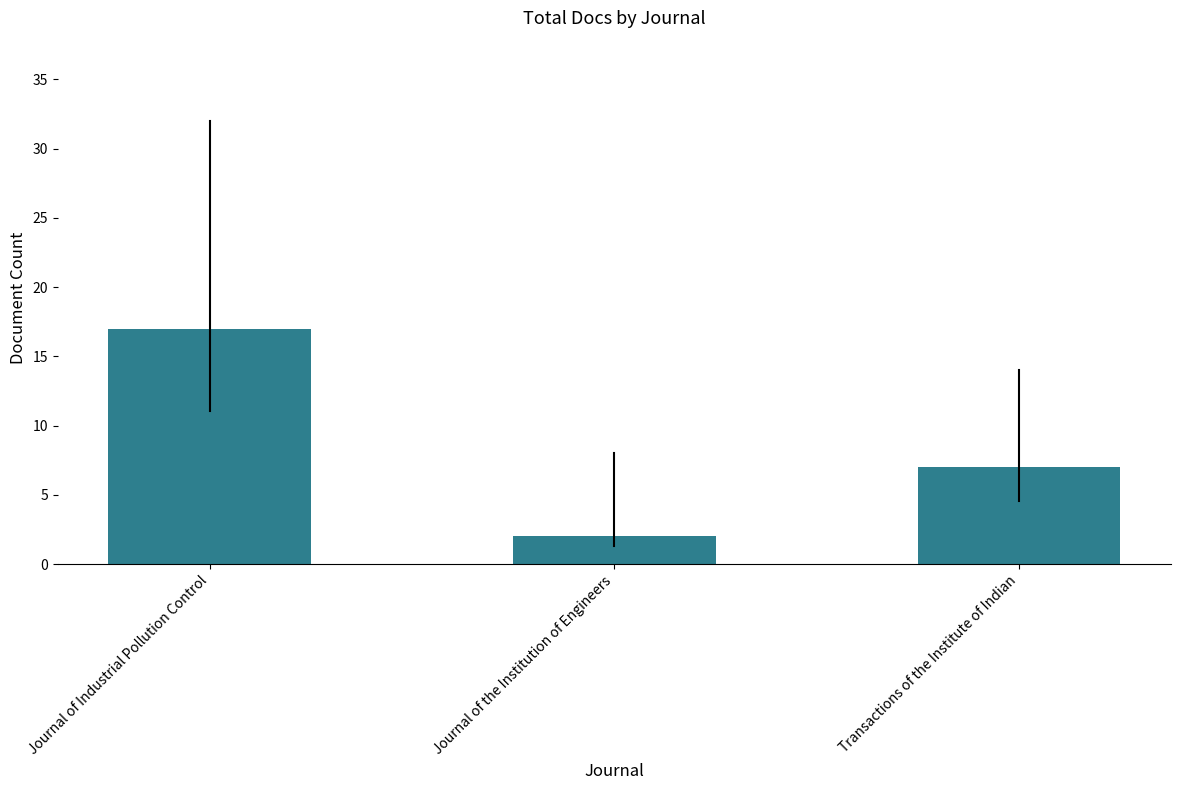

Between Transactions of the Institute of Indian and Journal of Industrial Pollution Control, which is larger?

Journal of Industrial Pollution Control